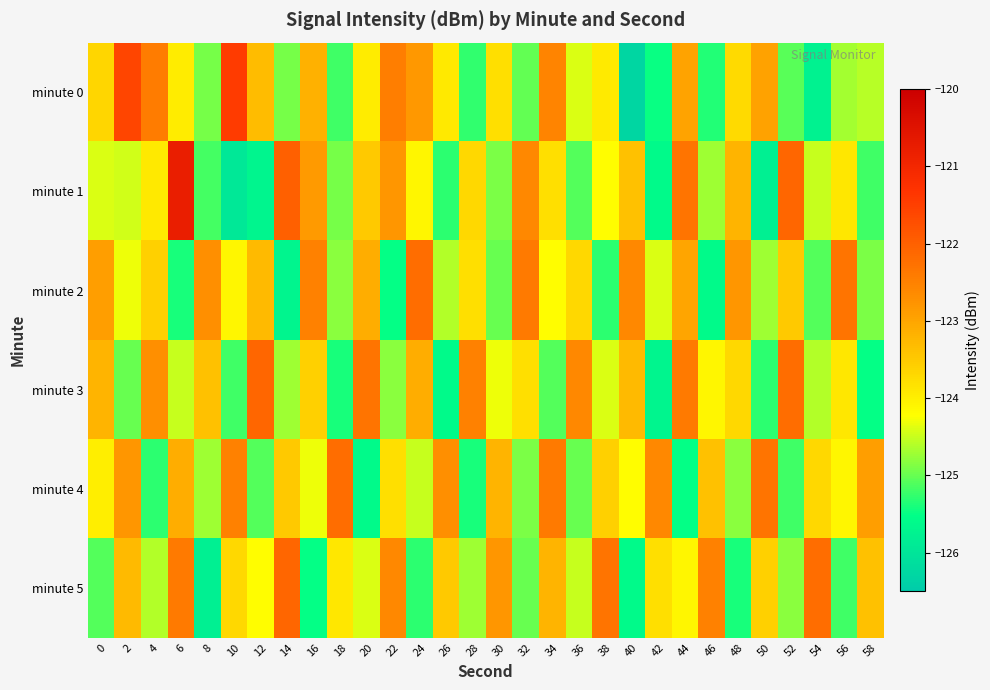

At how many categories does at least one series exceed -123?

30